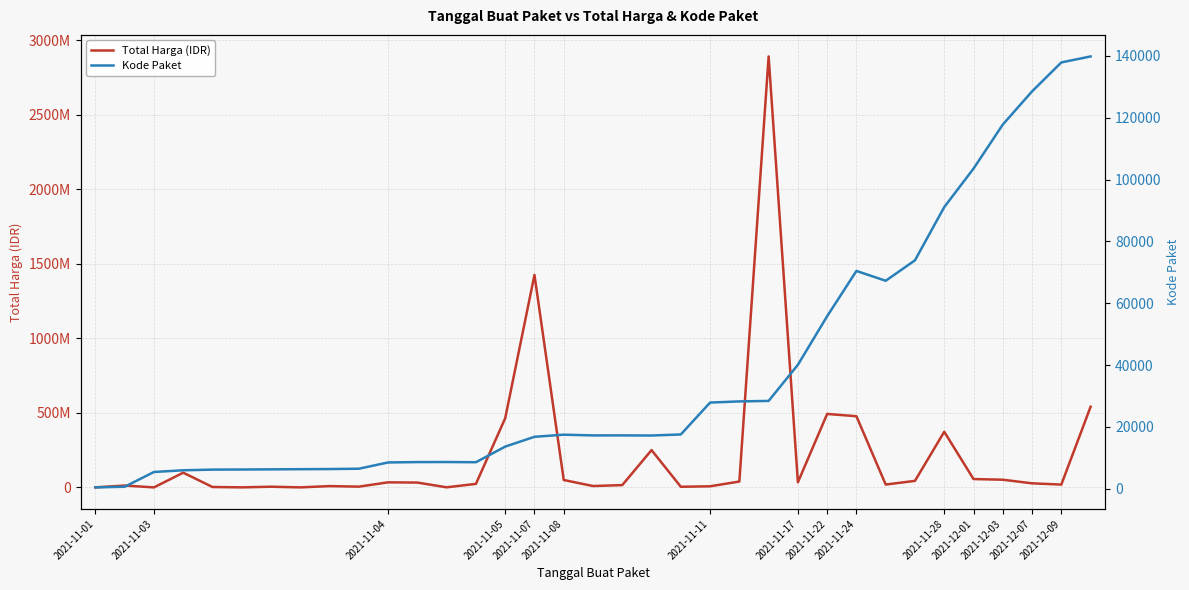

Reading left to right, list all the values displayed in this chart.

Total Harga (IDR): 333600	12453900	78000	98772570	2772000	265000	4672200	182000	8742500	5129000	34000000	32441200	577875	23653000	464002100	1425867900	49730040	9180000	15513960	250350000	4350000	7401240	39440000	2892122000	34292000	493000000	477600000	19175000	43859200	373404000	56152800	51601000	27412000	18900000	541071000
Kode Paket: 464	675	5449	5997	6214	6246	6300	6350	6397	6503	8530	8646	8668	8601	13652	16823	17509	17272	17283	17238	17580	27891	28271	28425	40112	55826	70453	67279	73894	91101	103541	117783	128516	137876	139817